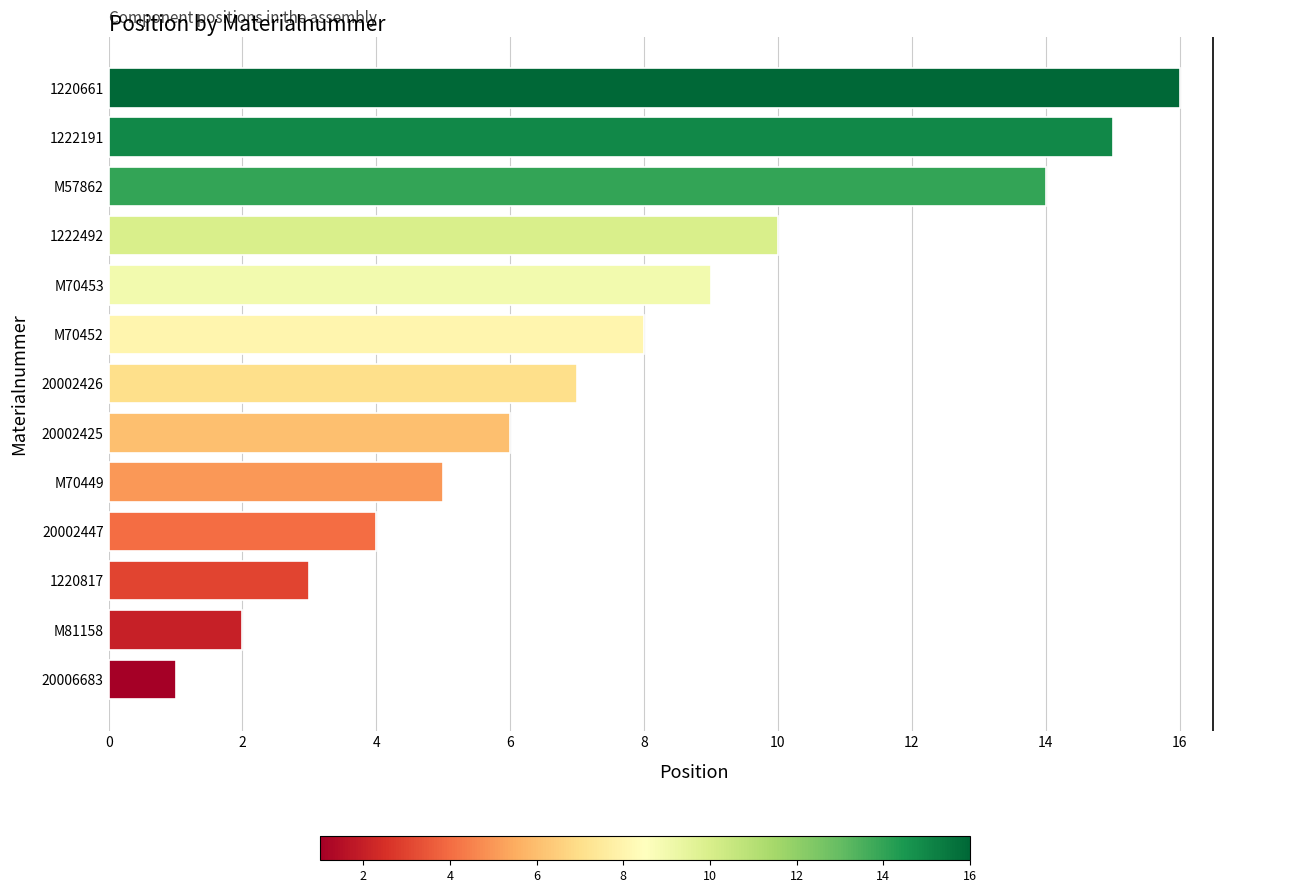

What is the average value?

8